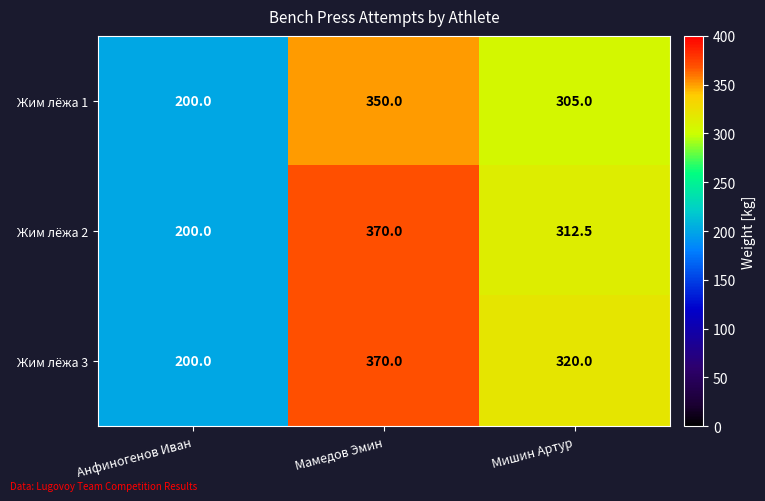

At how many categories does at least one series exceed 204?

2